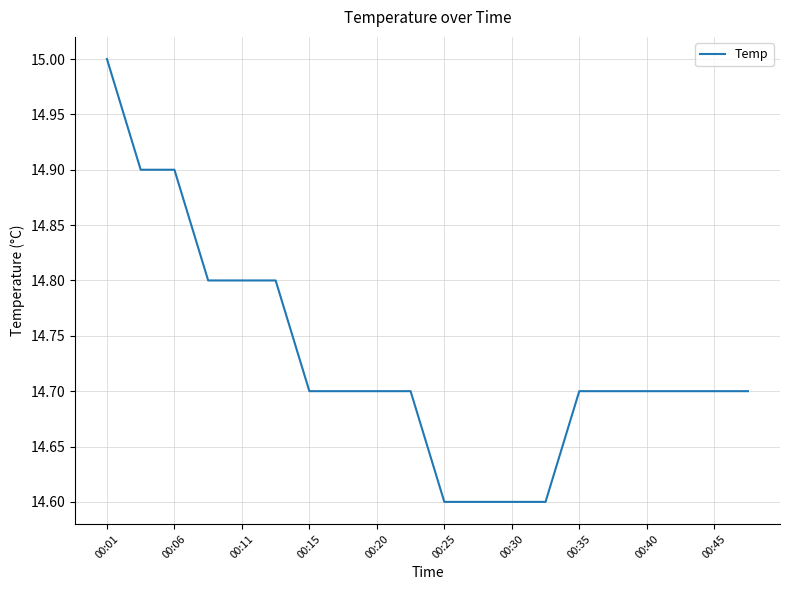

What is the smallest value displayed?

14.6